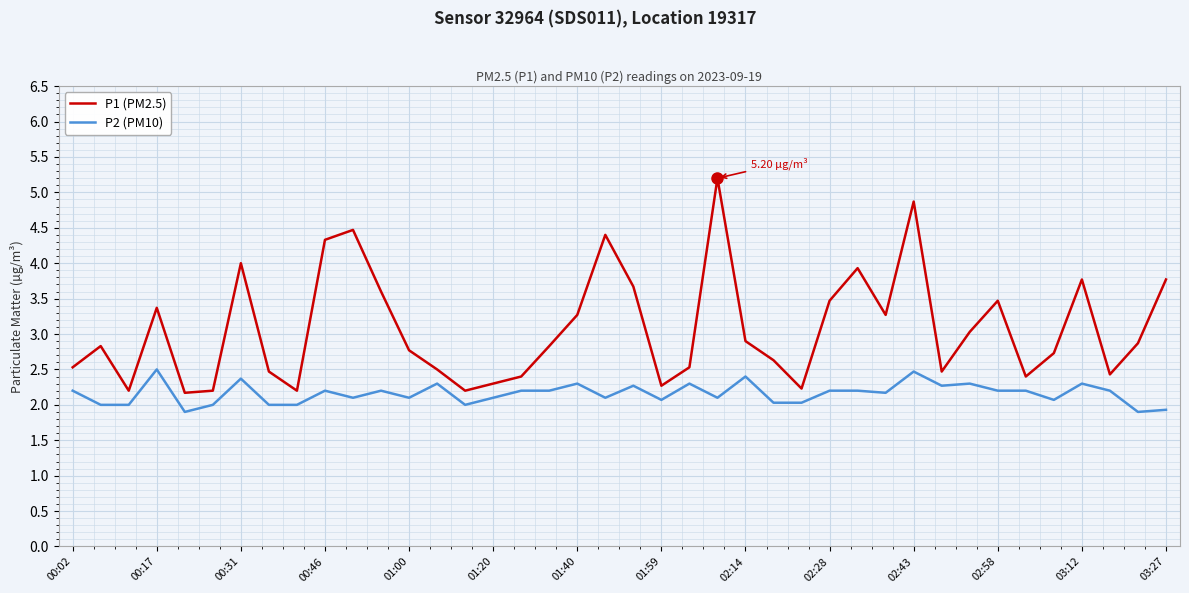

True or false: P2 (PM10) and P1 (PM2.5) intersect in this chart.

False